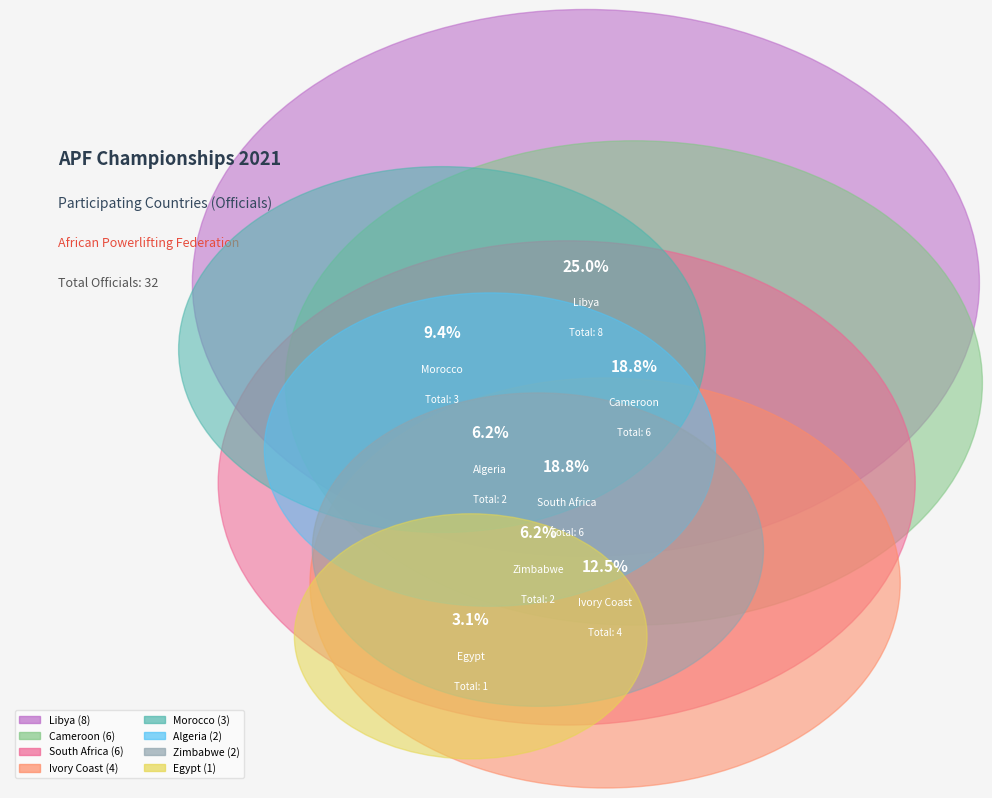

To the nearest percent, what portion does Ivory Coast represent?

12%